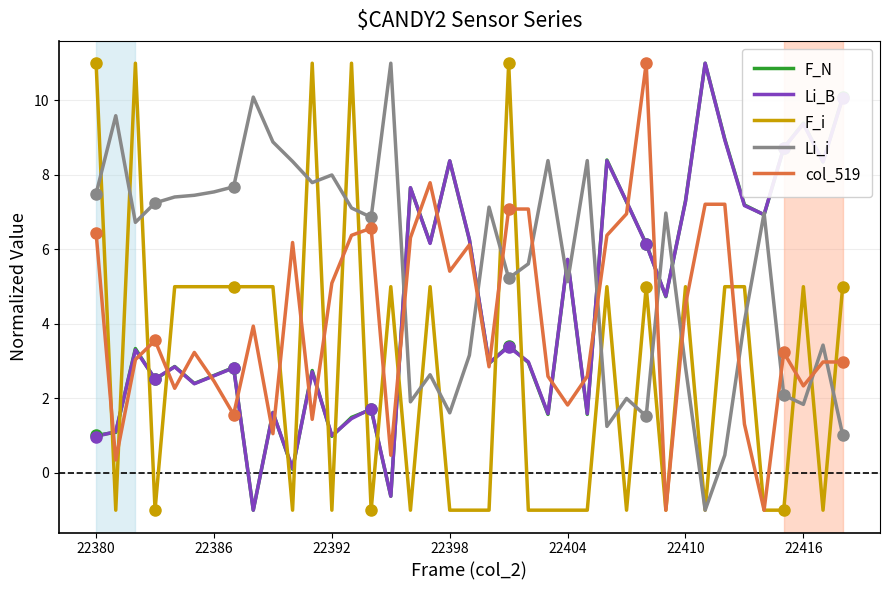

How many values in Li_i are above zero?

38